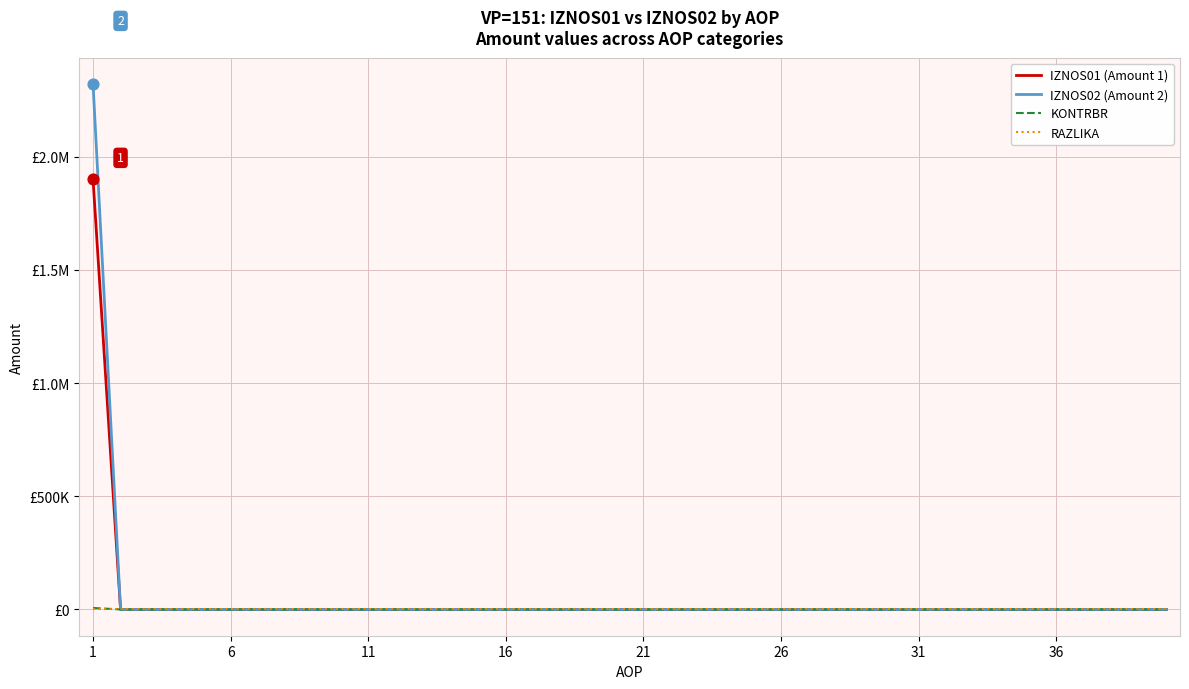

At how many categories does at least one series exceed 133800?

1